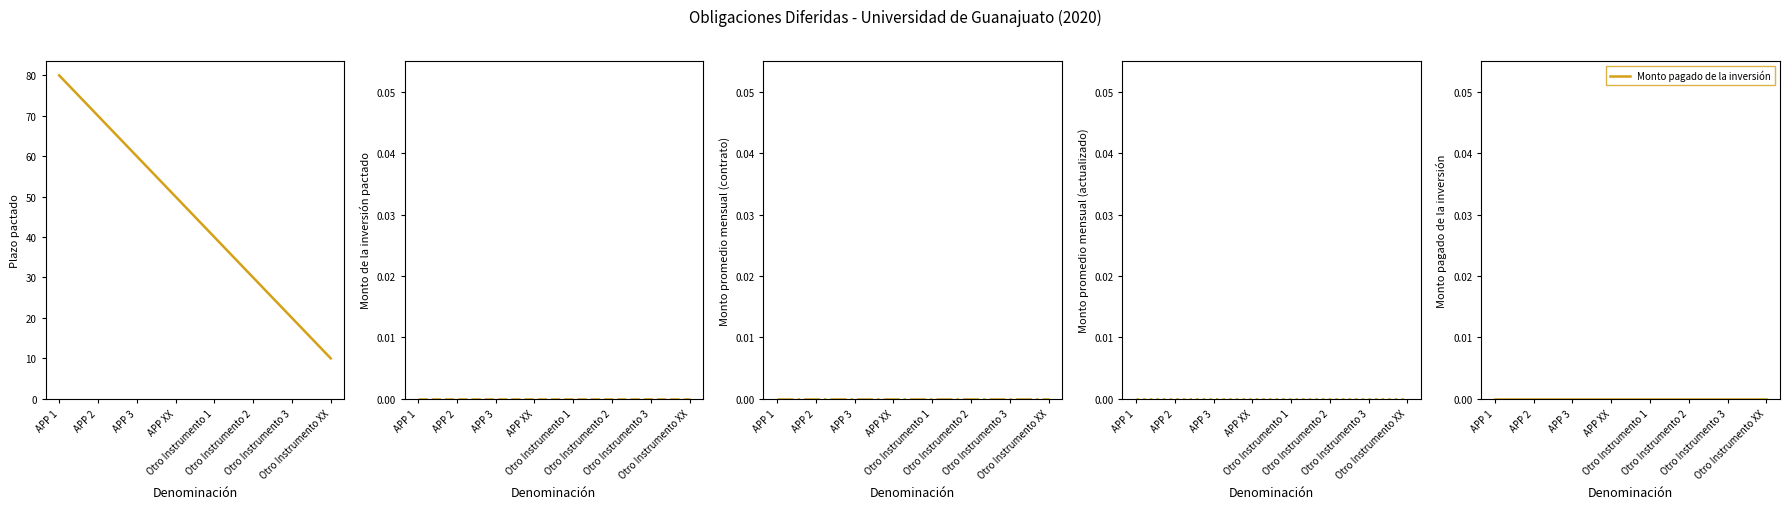

How many data points in Plazo pactado are less than 50?

4